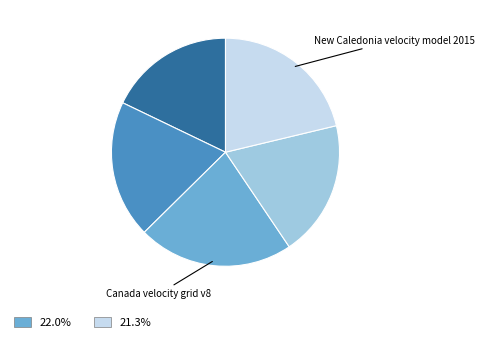

Count the number of slices in the pie.

5